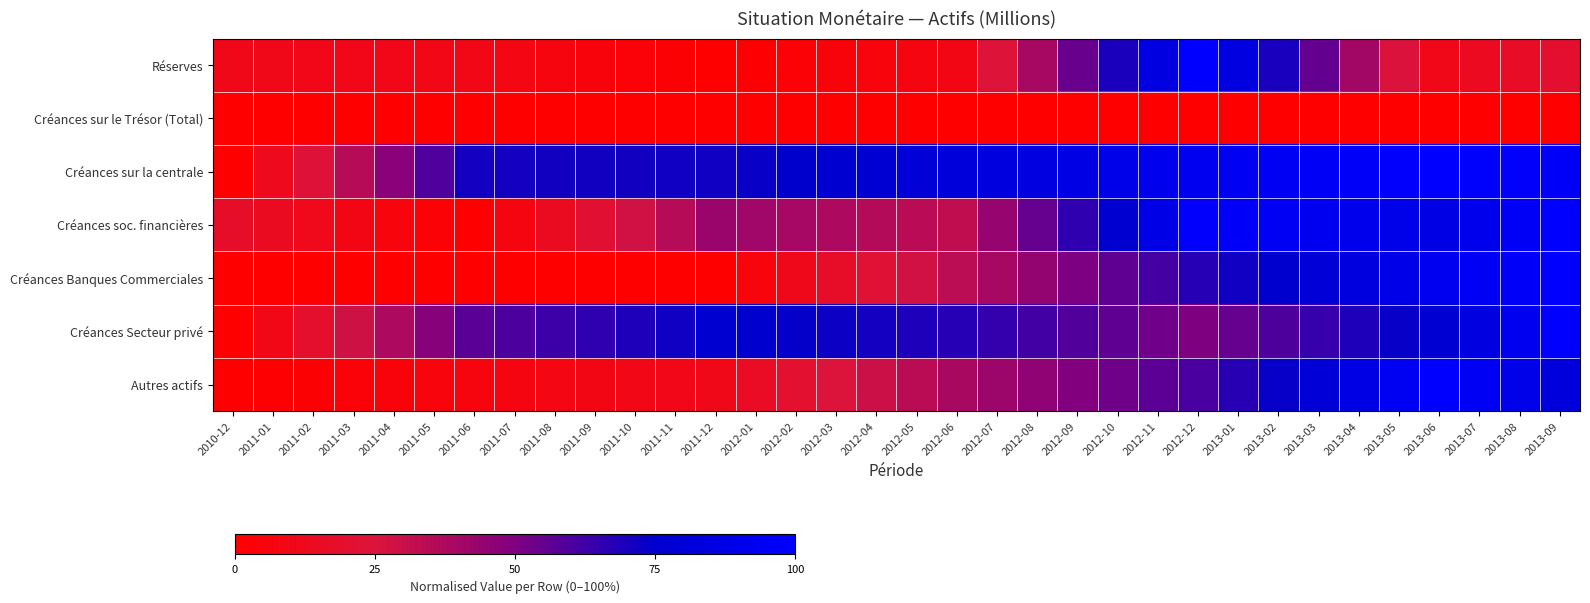

What is the difference between the highest and lowest values at 2011-05?

0.6